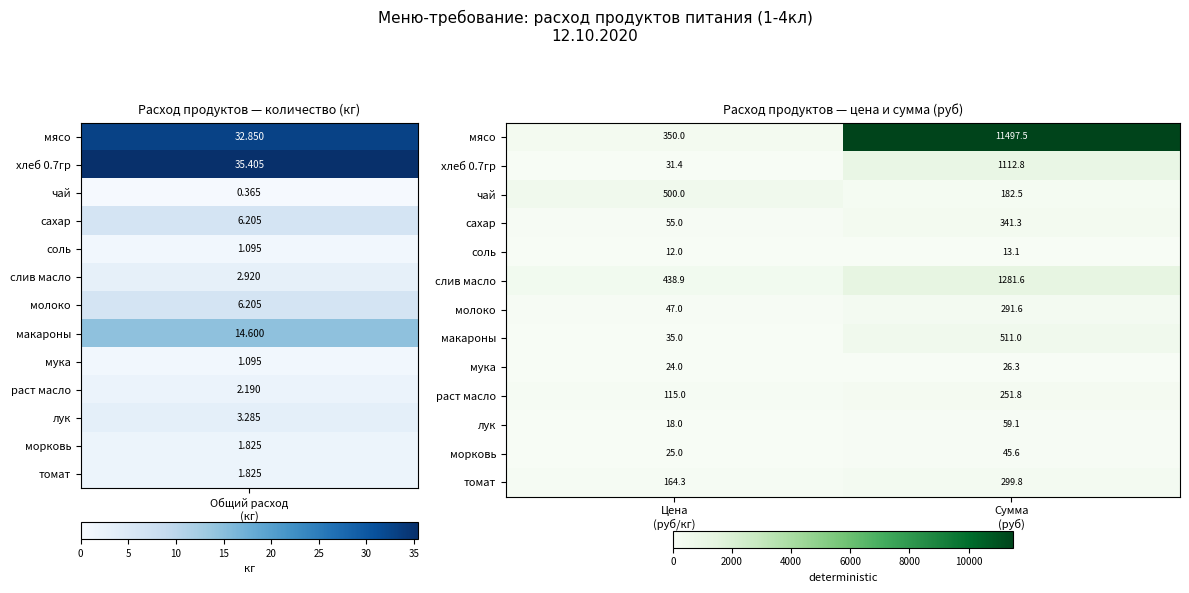

Which series has the largest total across all categories?

мясо